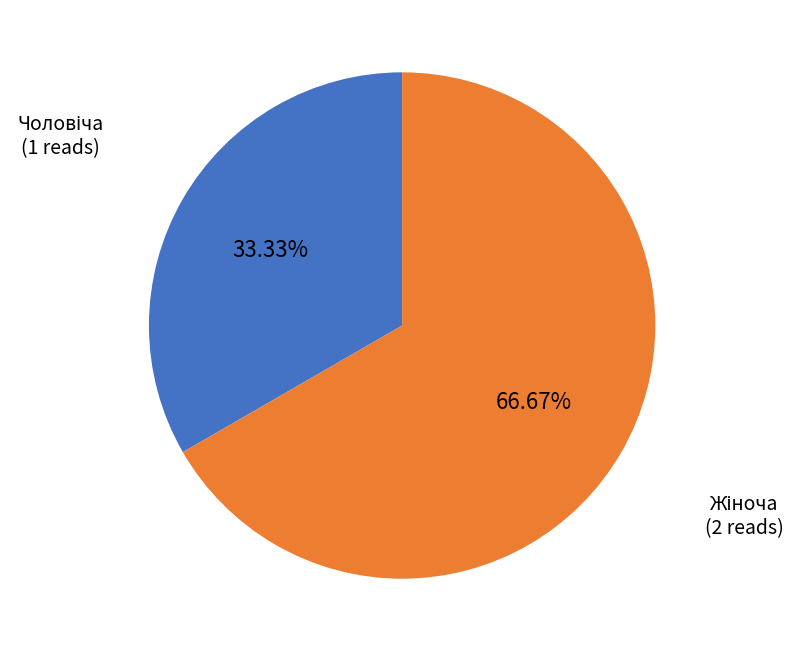

Is there any slice that represents more than half of the pie?

Yes